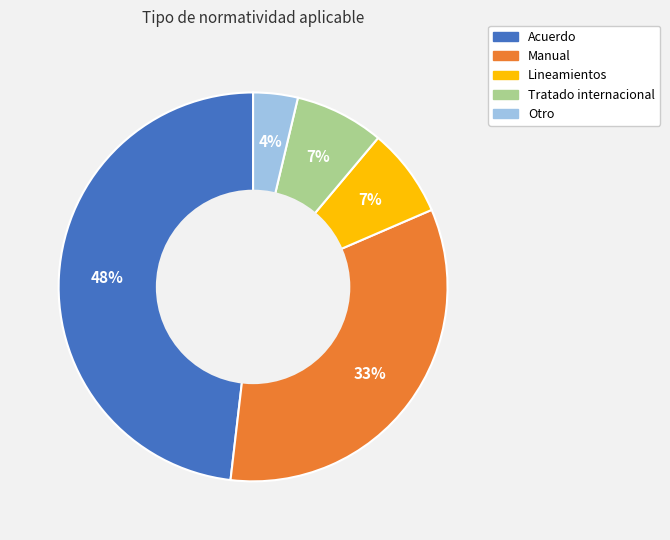

How many segments does this pie chart have?

5